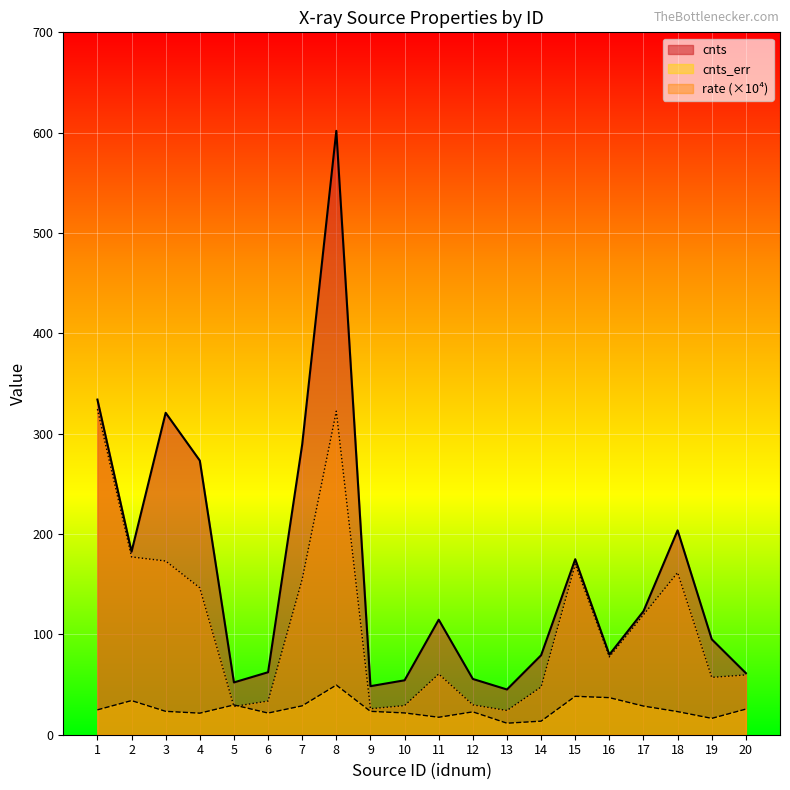

What is the maximum value for cnts?

601.8